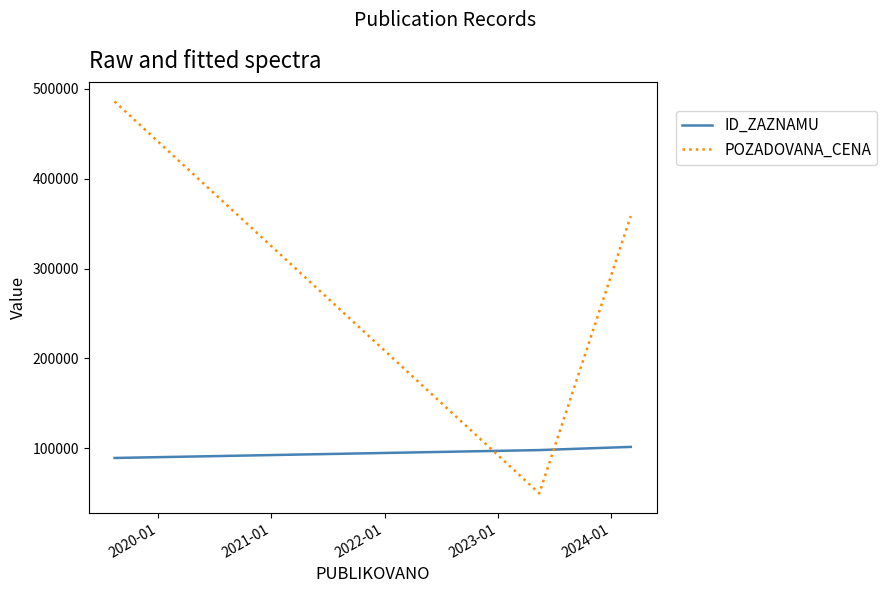

What is the sum of all POZADOVANA_CENA values?

894131